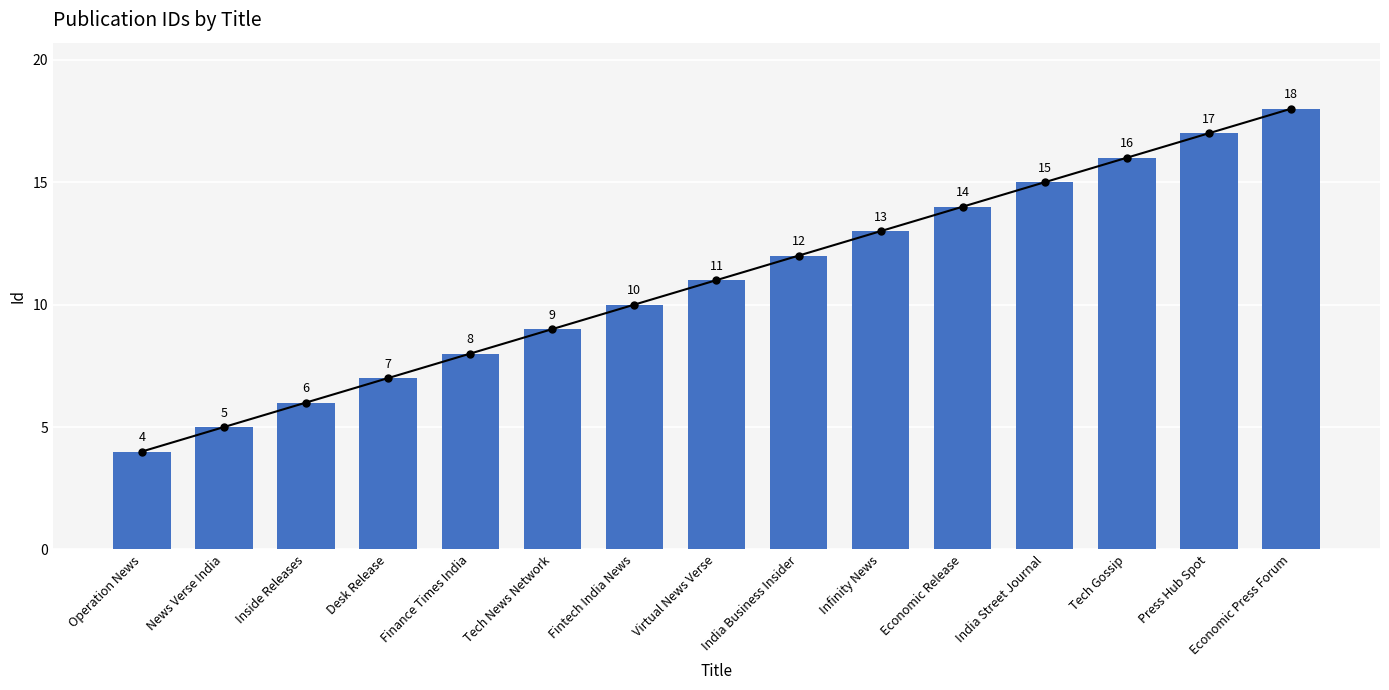

Does the chart contain any negative values?

No